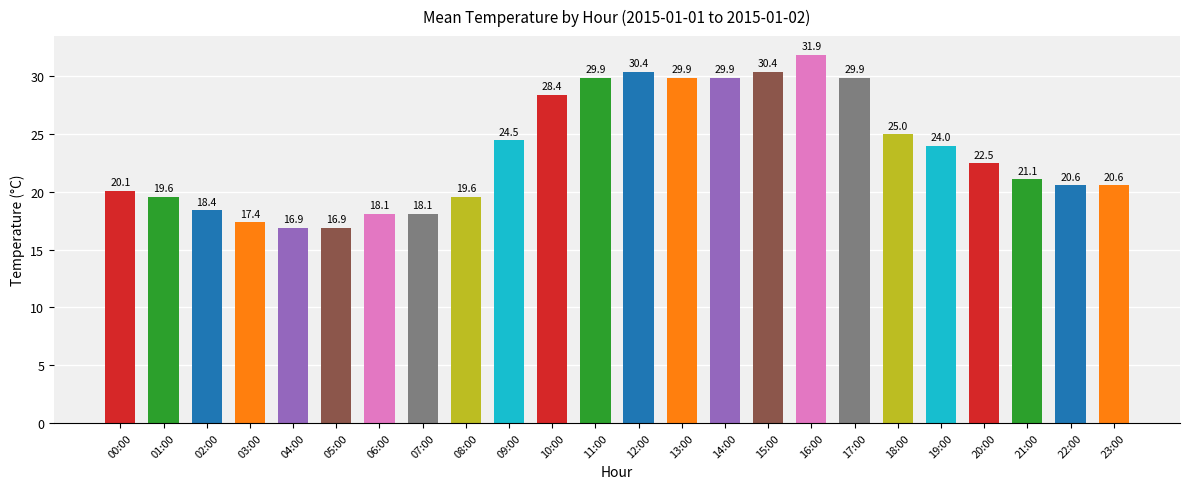

What is the smallest value displayed?

16.9